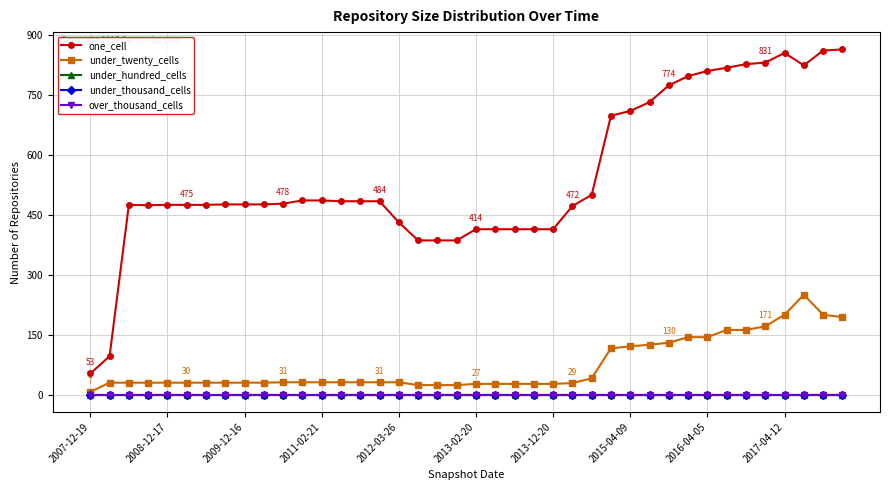

Is this an area chart (filled region under the line)?

No